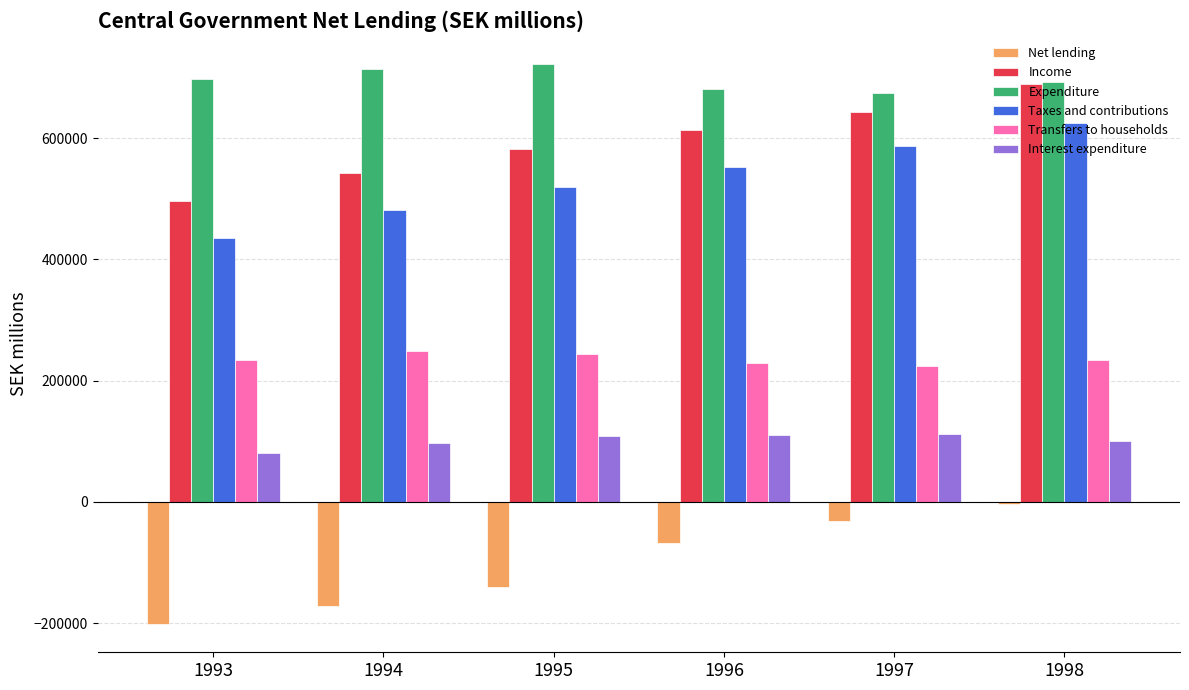

What is the value of the Interest expenditure bar at the 2nd from the left?

96185